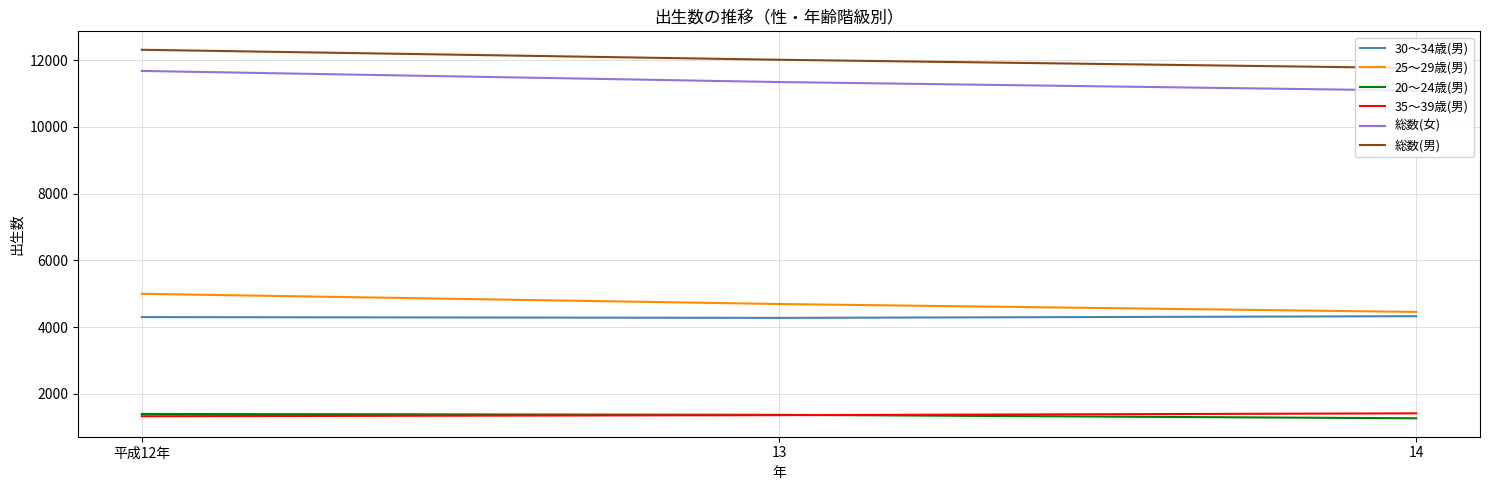

Is the value of 20～24歳(男) at 14 greater than the value of 総数(男) at 13?

No